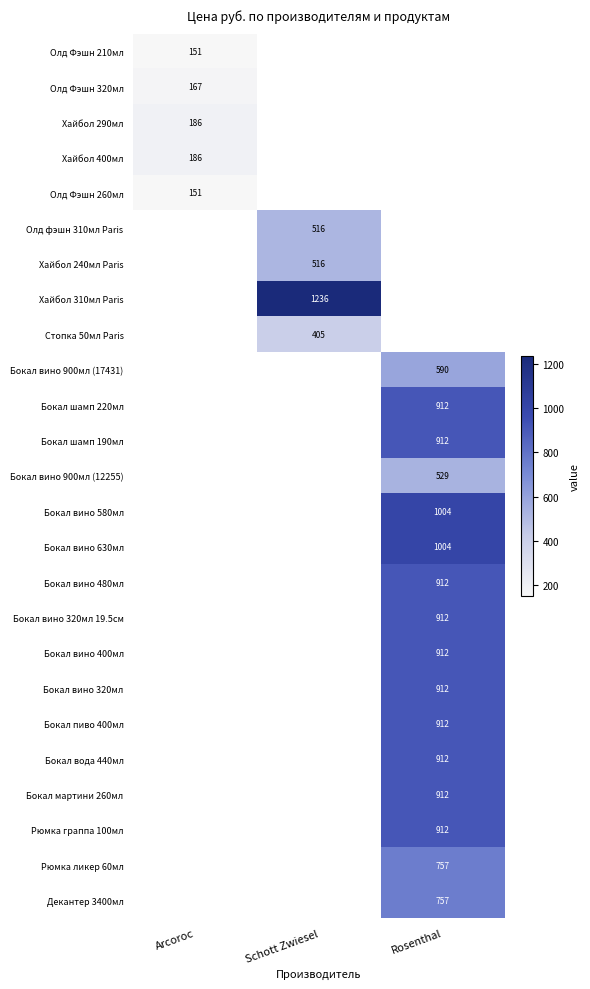

What is the minimum value shown in the chart?

151.0